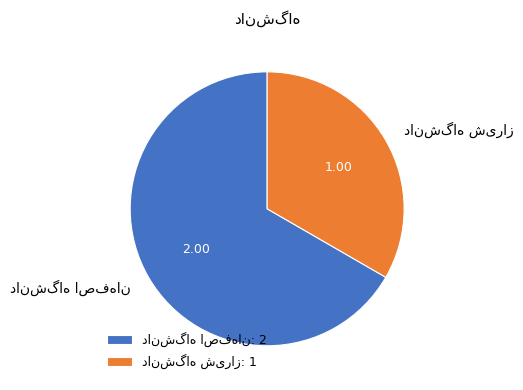

Does any single category account for the majority?

Yes